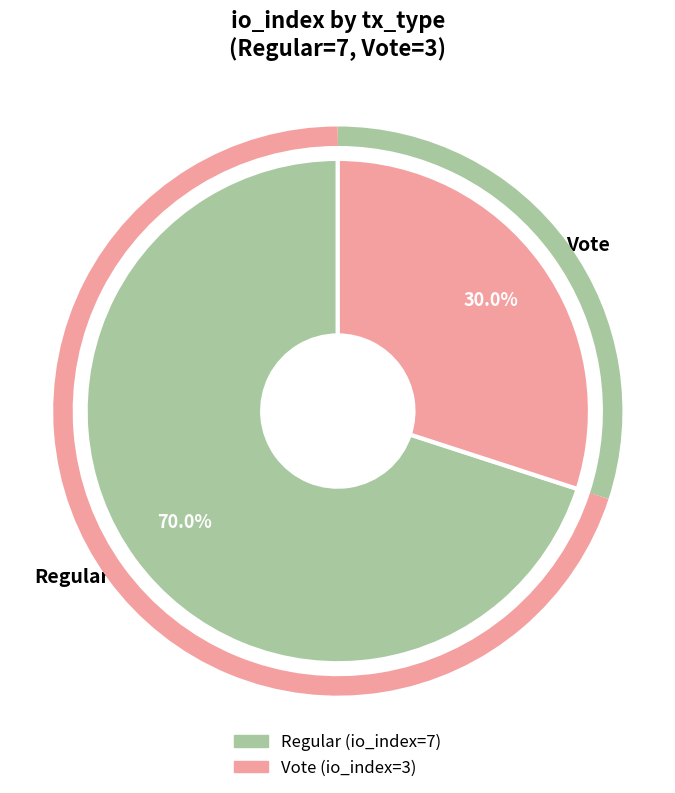

Rank the categories by value from highest to lowest.

Regular, Vote